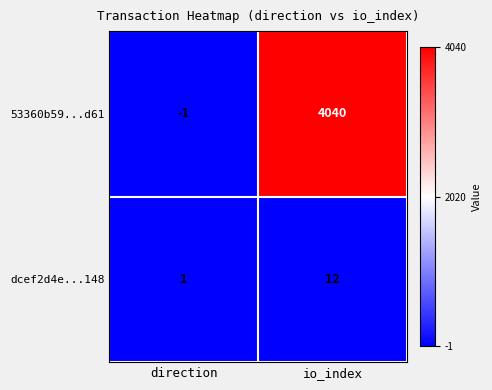

Reading left to right, transcribe all the data shown in this chart.

53360b59...d61: direction=-1	io_index=4040
dcef2d4e...148: direction=1	io_index=12